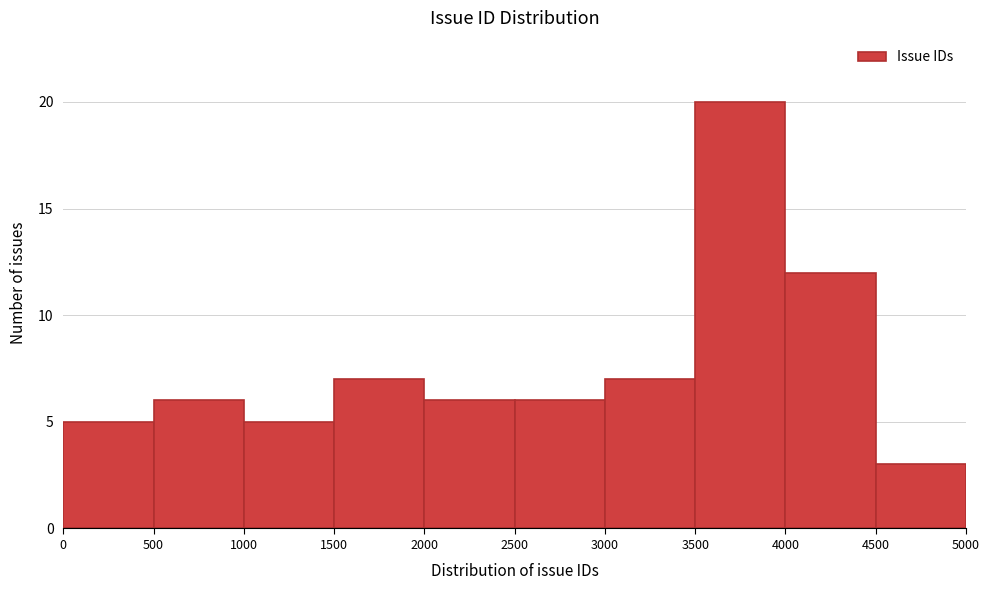

Reading left to right, list every bar in this chart as the range it spans on the x-axis followed by its height. The values are not printed on the chart, so give them approximately, as read against the axis.

0 to 500: 5
500 to 1000: 6
1000 to 1500: 5
1500 to 2000: 7
2000 to 2500: 6
2500 to 3000: 6
3000 to 3500: 7
3500 to 4000: 20
4000 to 4500: 12
4500 to 5000: 3